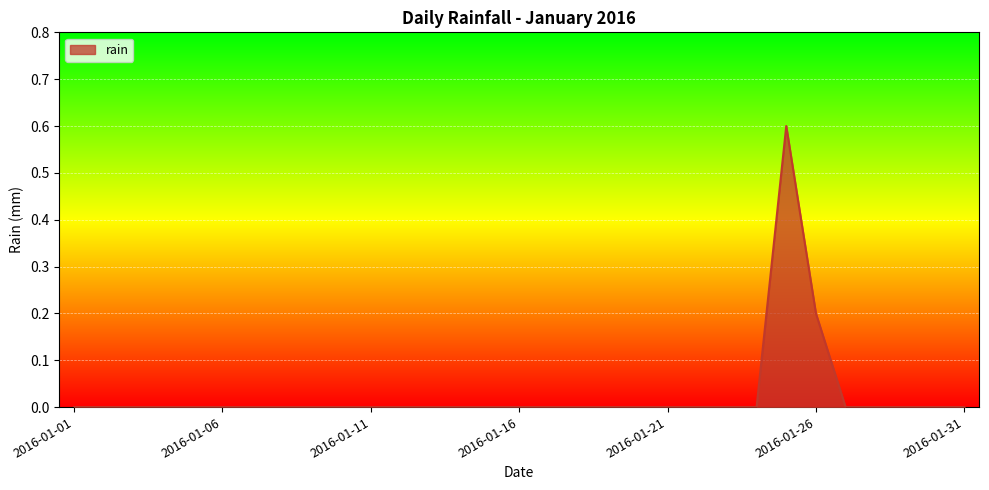

How many values are between 0 and 1?

31